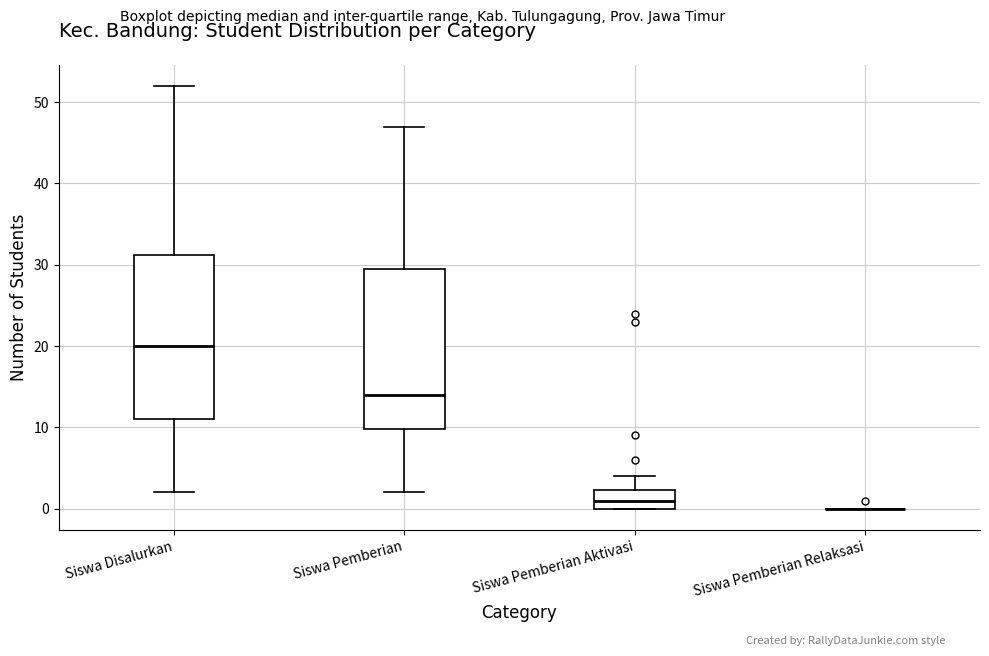

Reading left to right, read every box against the y-axis: the position of its median line, the range the box covers, and the ends of its whiskers. The values are not printed on the chart, so give them approximately, as read against the axis.

Siswa Disalurkan: median 20, box 11 to 31, whiskers 2 to 52
Siswa Pemberian: median 14, box 10 to 30, whiskers 2 to 47
Siswa Pemberian Aktivasi: median 1, box 0 to 2, whiskers 0 to 4
Siswa Pemberian Relaksasi: box collapsed to a line at 0, whiskers 0 to 0